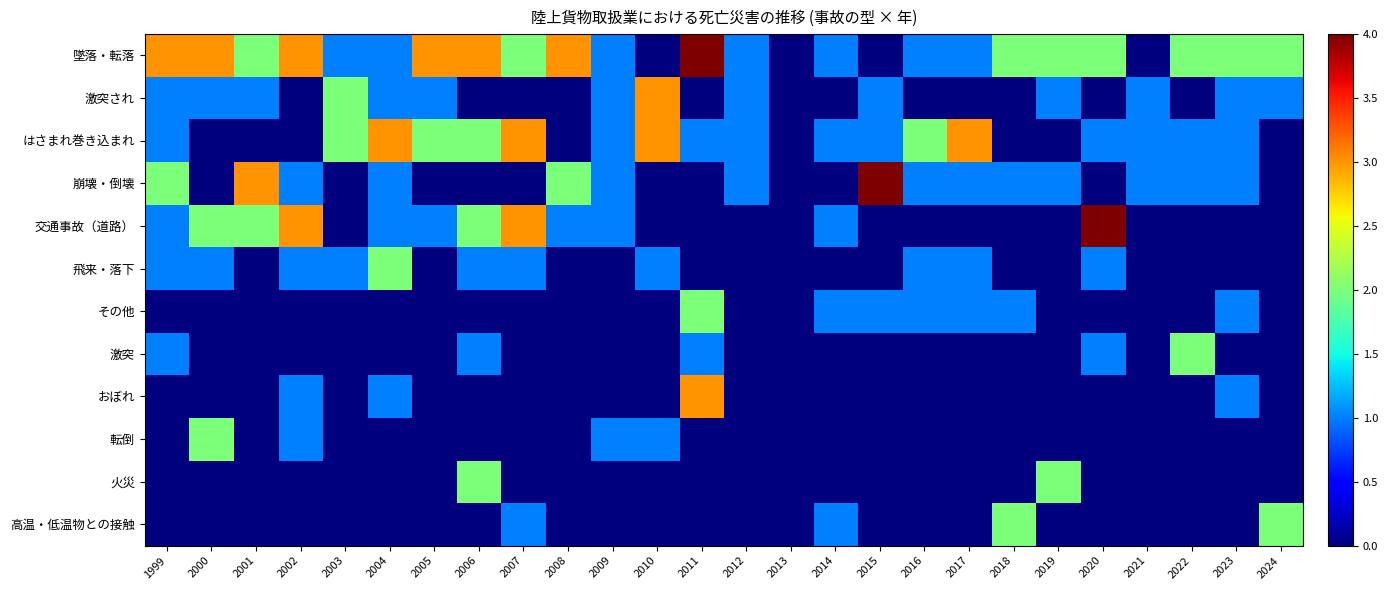

Which series has the widest spread of values?

墜落・転落